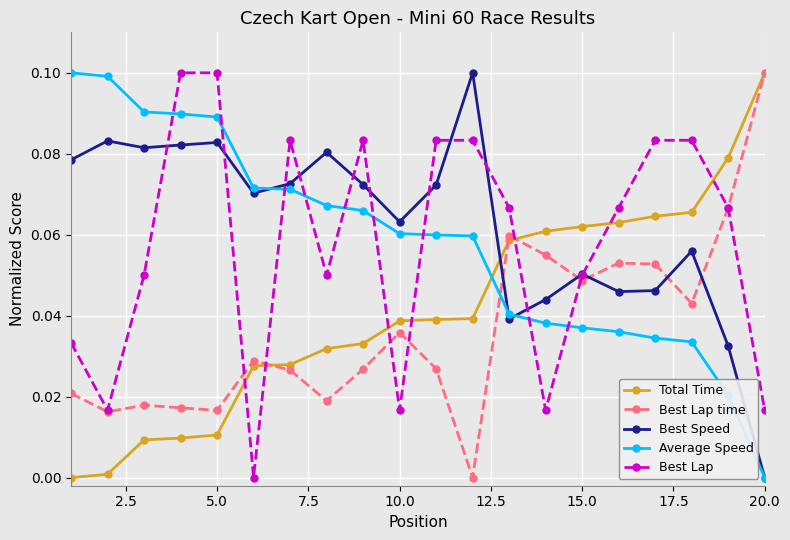

How many times do Total Time and Best Speed cross each other?

1